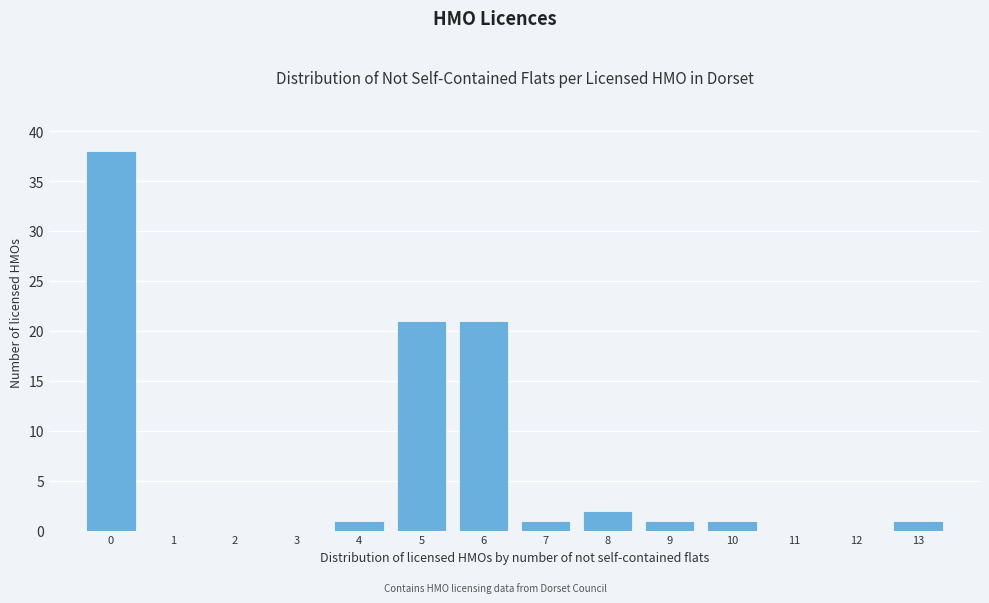

Reading right to left, transcribe all the data shown in this chart.

13=1	12=0	11=0	10=1	9=1	8=2	7=1	6=21	5=21	4=1	3=0	2=0	1=0	0=38